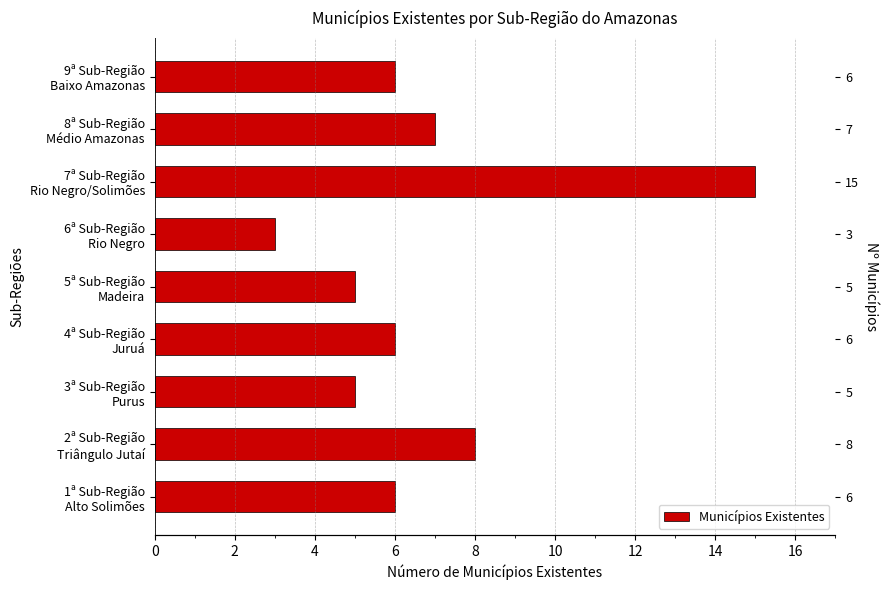

Is it true that the value at 4ª Sub-Região Juruá is 6?

True